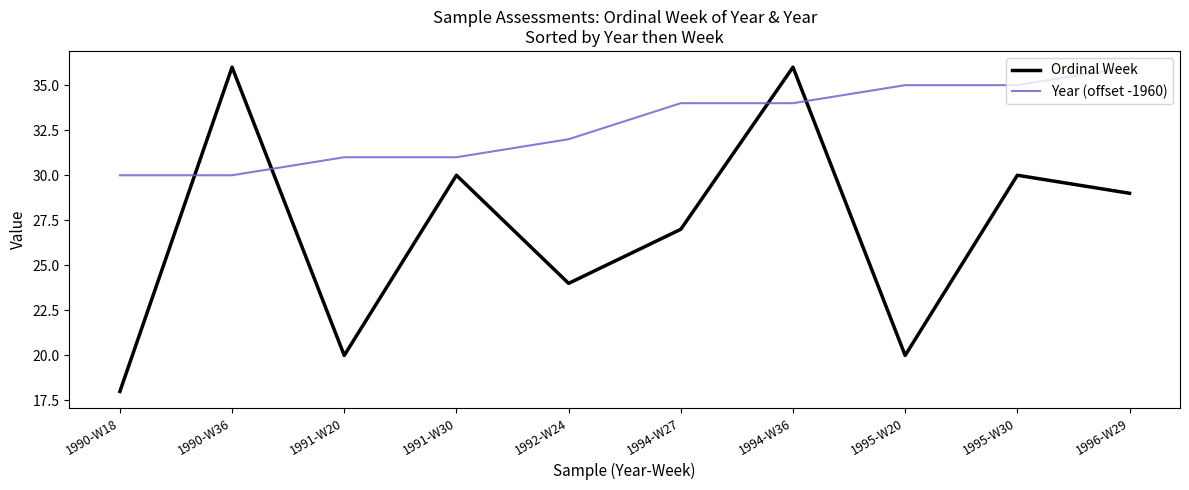

What is the minimum value shown in the chart?

18